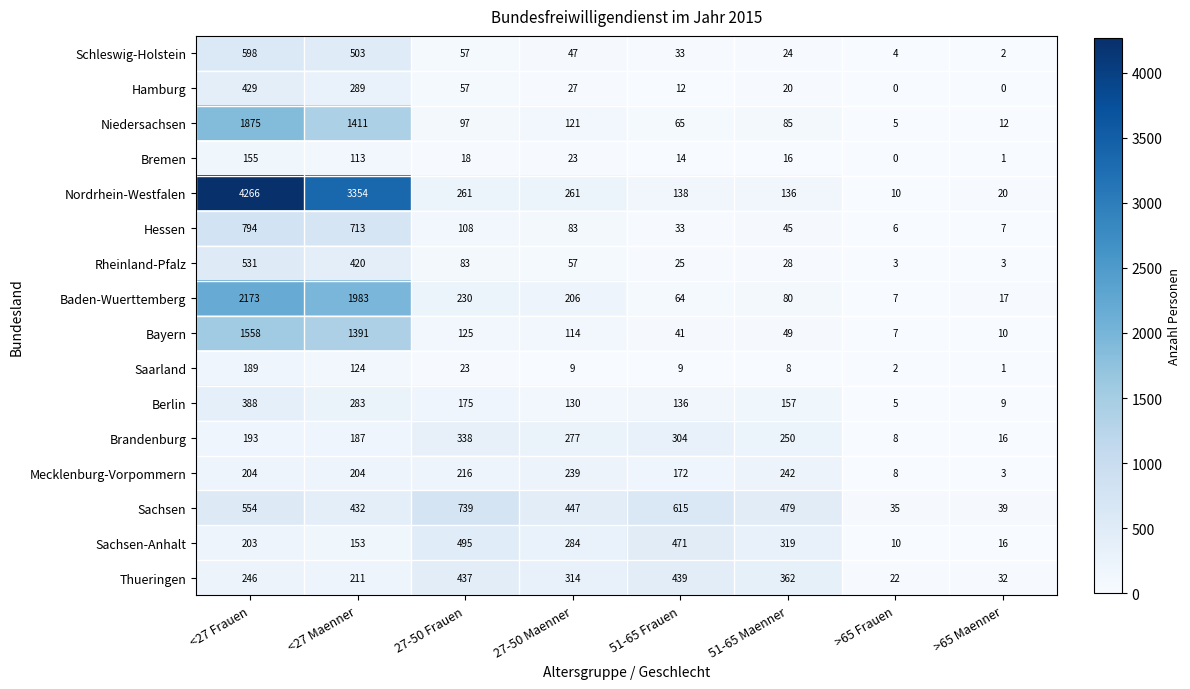

What is the sum of all Hessen values?

1789